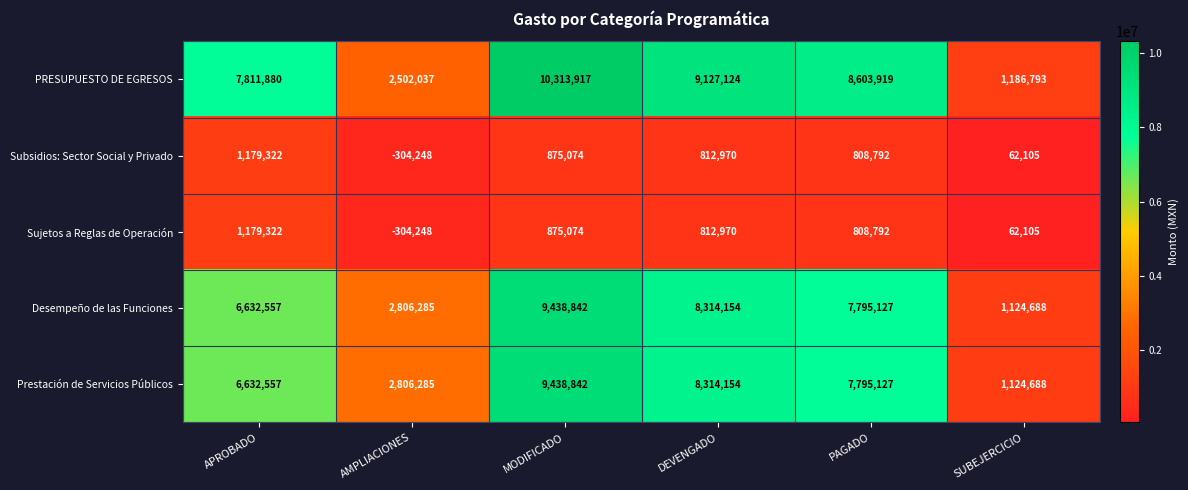

List the labels in order of Sujetos a Reglas de Operación value, largest first.

APROBADO, MODIFICADO, DEVENGADO, PAGADO, SUBEJERCICIO, AMPLIACIONES